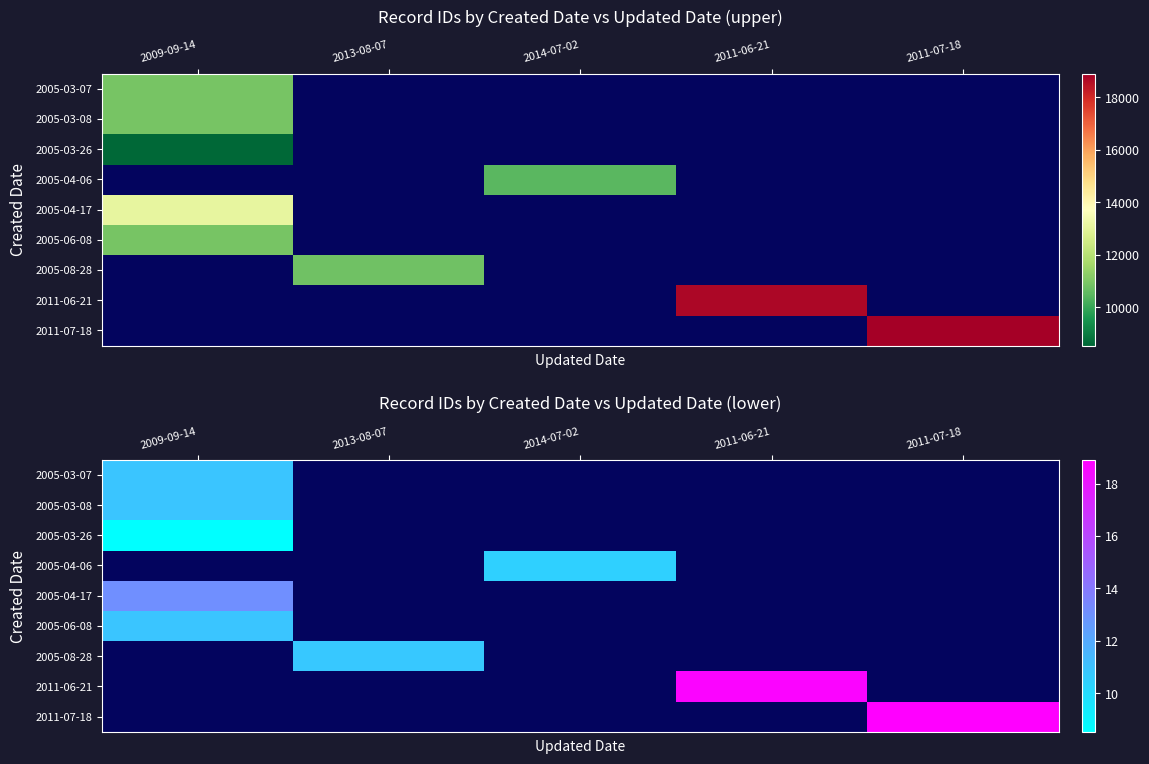

Which label corresponds to the smallest value in the chart?

2009-09-14